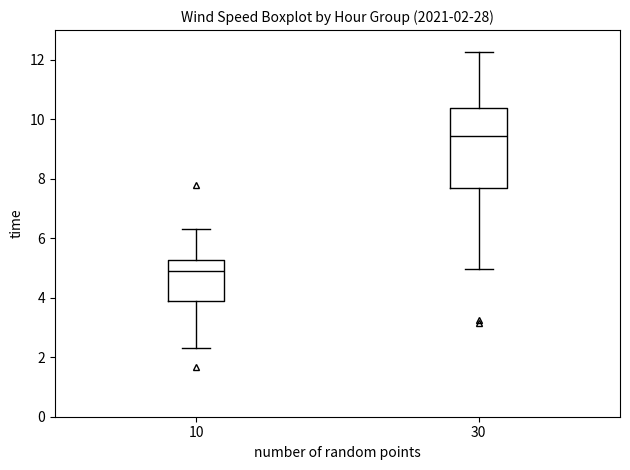

Which box has the lowest median line?

10